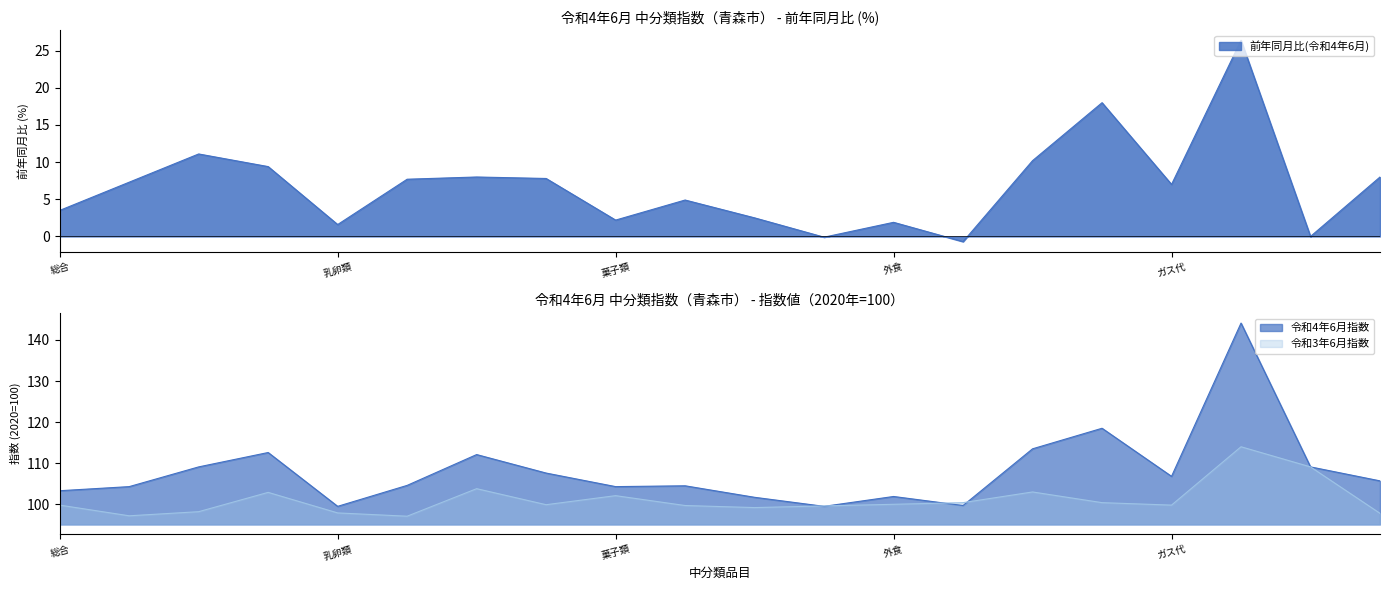

At how many categories does at least one series exceed 43?

20